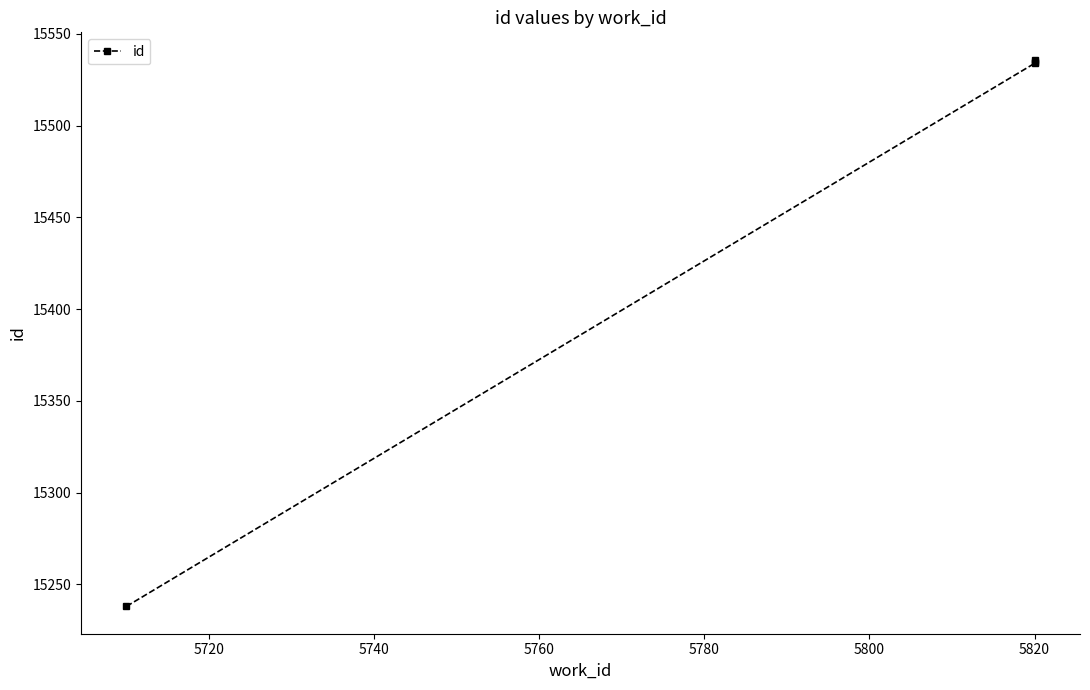

True or false: there are more than 0 points higher than both neighbors.

False